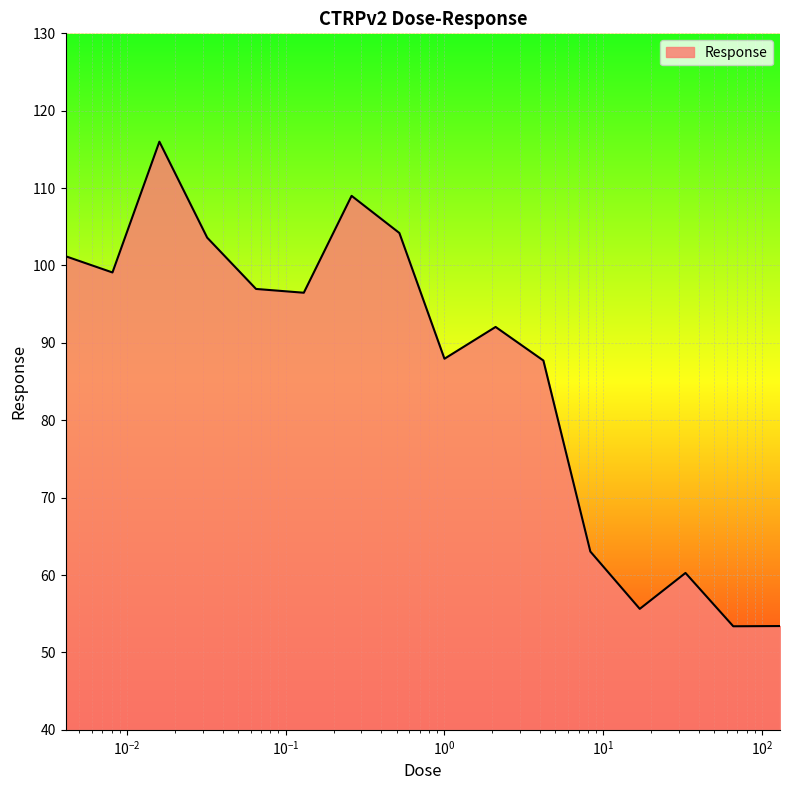

How many lines are shown in the chart?

1